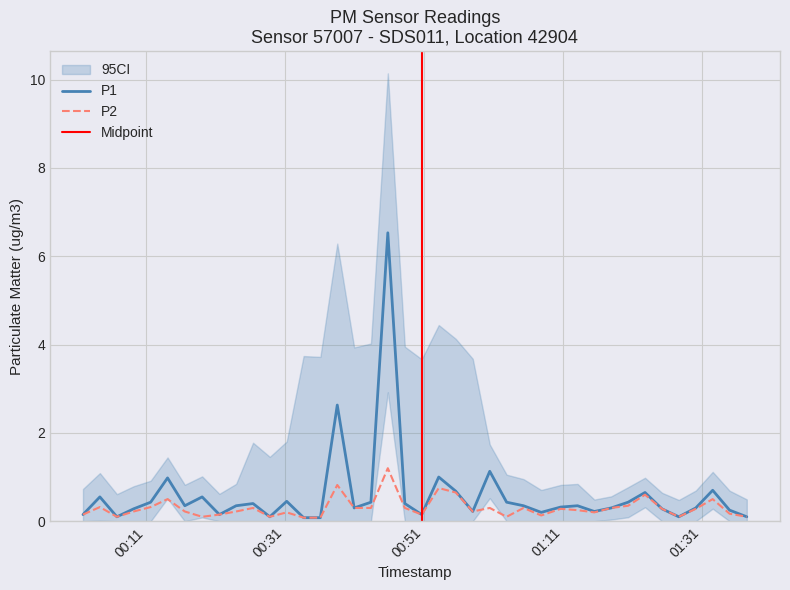

In P1, how many points are higher than both neighbors (excluding endpoints)?

12